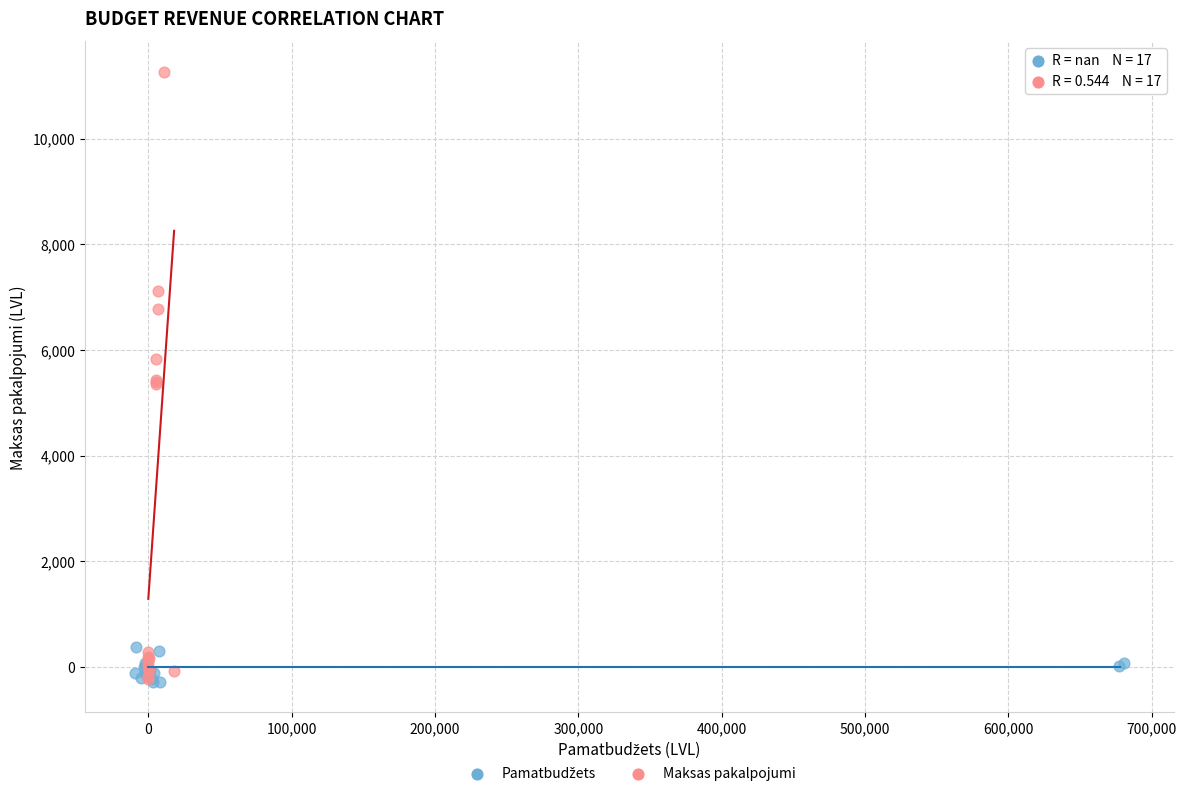

Which series has the widest spread of Y values?

Maksas pakalpojumi